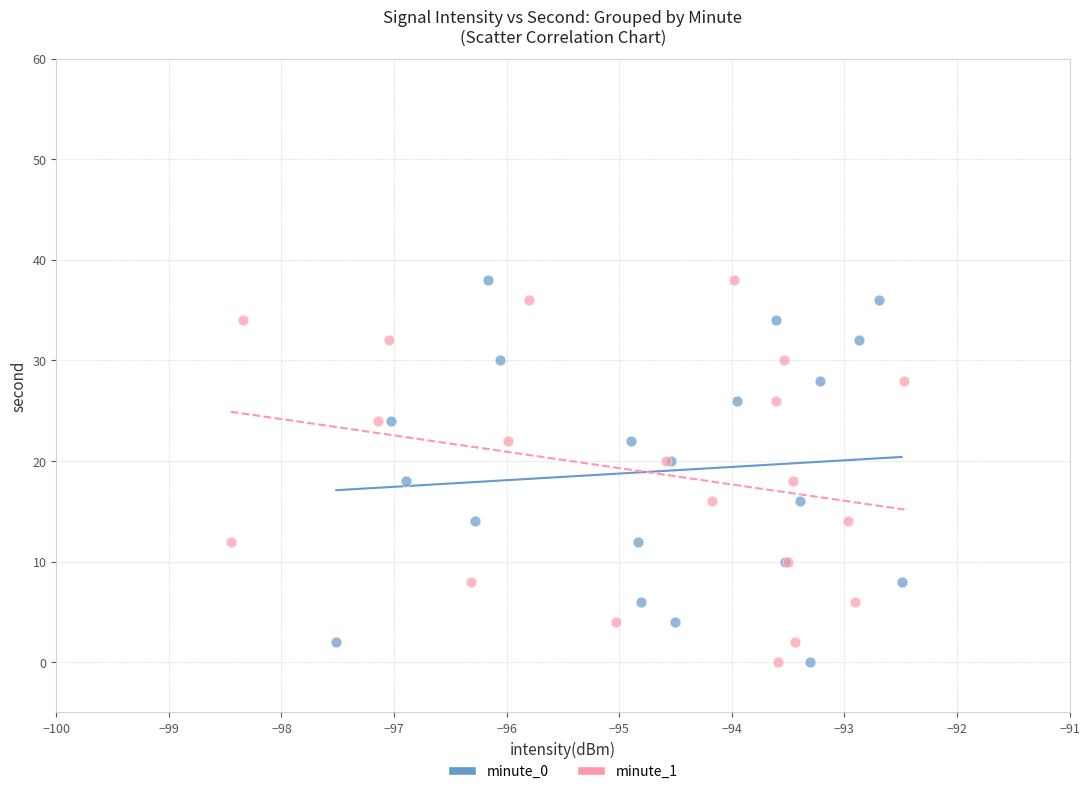

What are all the series names shown in the legend?

minute_0, minute_1